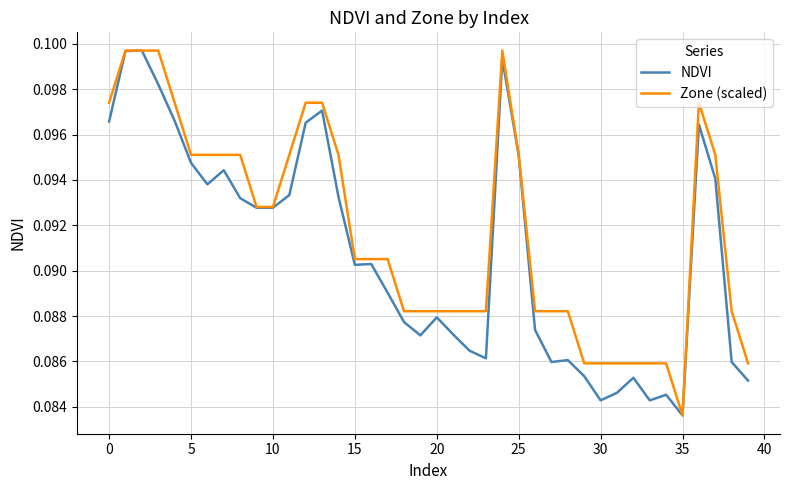

List the series in order of their overall mean, highest first.

Zone (scaled), NDVI